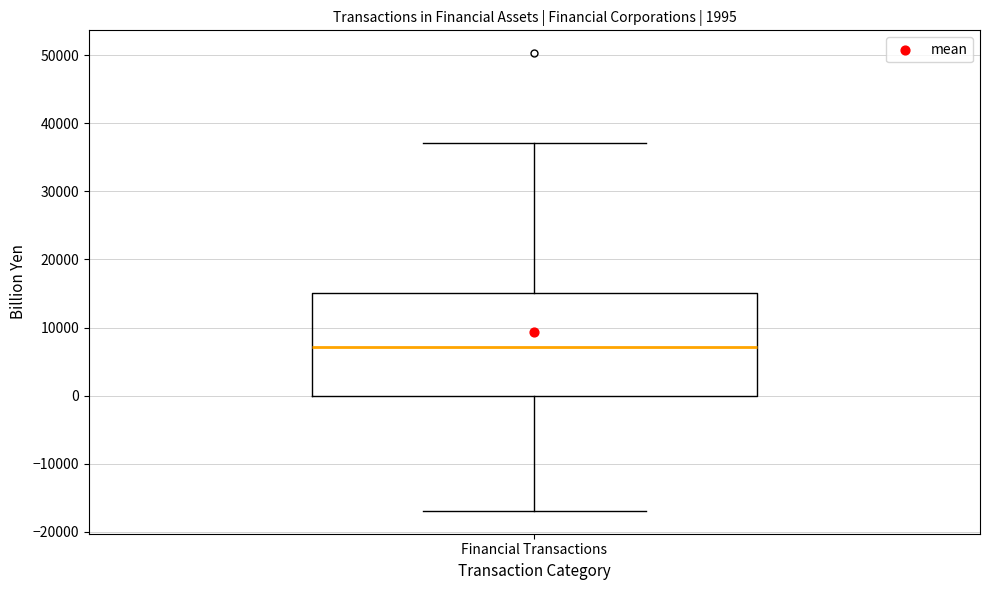

Transcribe this box plot: give where the median line is, the range the box spans, and where the two whiskers end, as read against the y-axis. The values are not printed on the chart, so give them approximately, as read against the axis.

median 7000, box 0 to 15000, whiskers -17000 to 37000